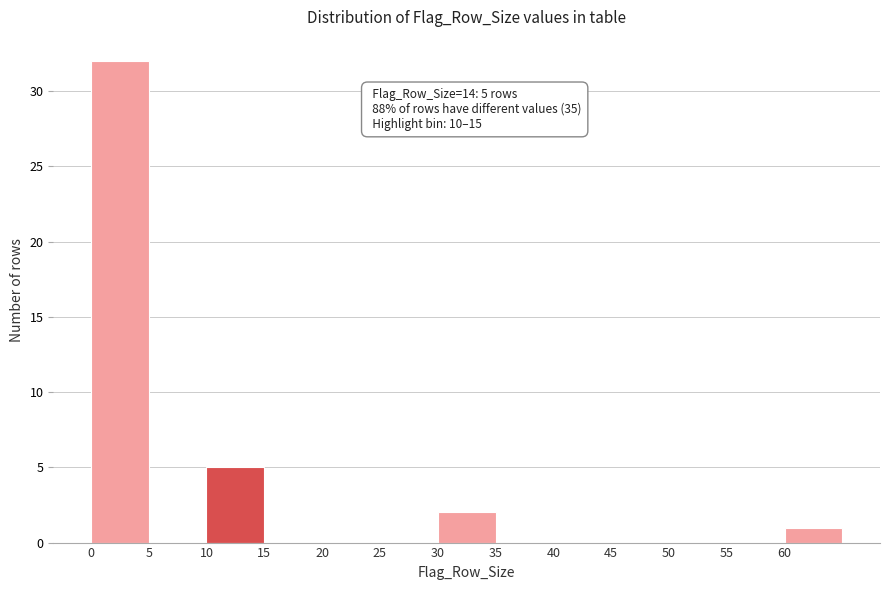

Which range on the x-axis has the tallest bar?

0 to 5